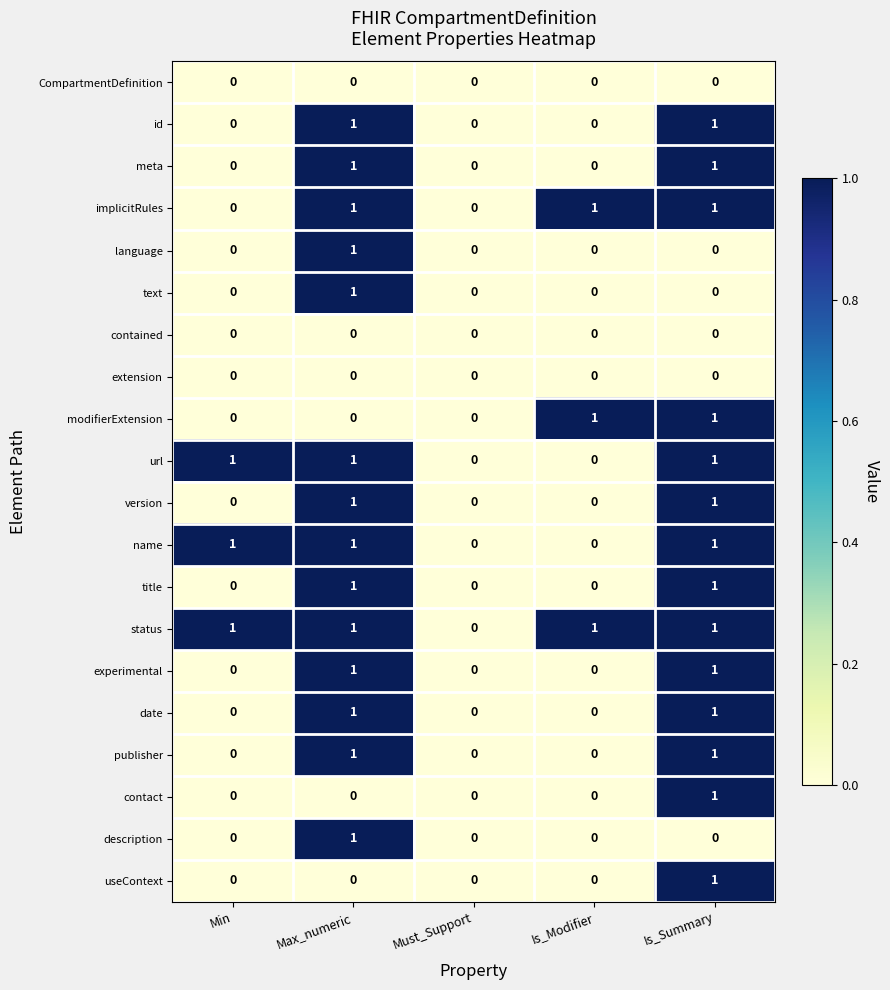

Count the url values in the range 0 to 1.

5